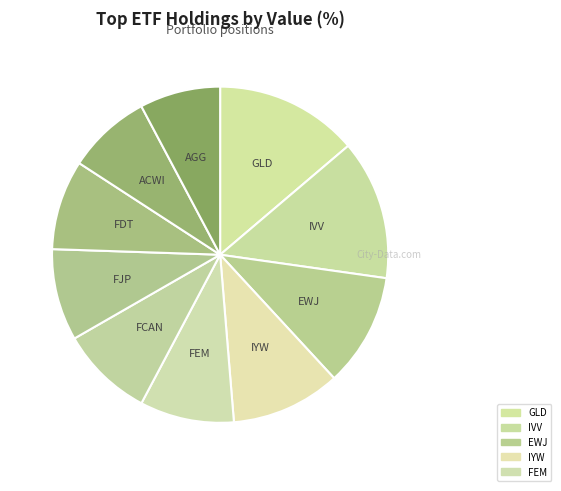

What is the largest slice in the pie chart?

GLD